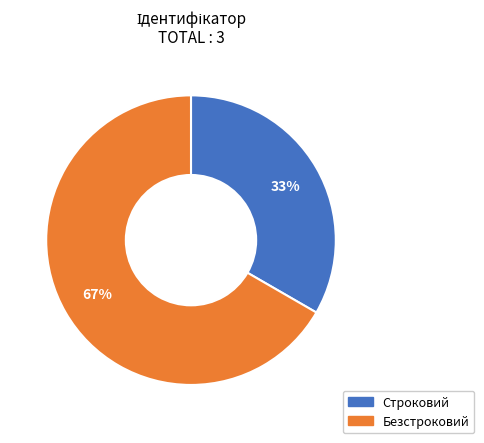

Approximately how many times larger is the value at Строковий compared to Безстроковий?

0.5